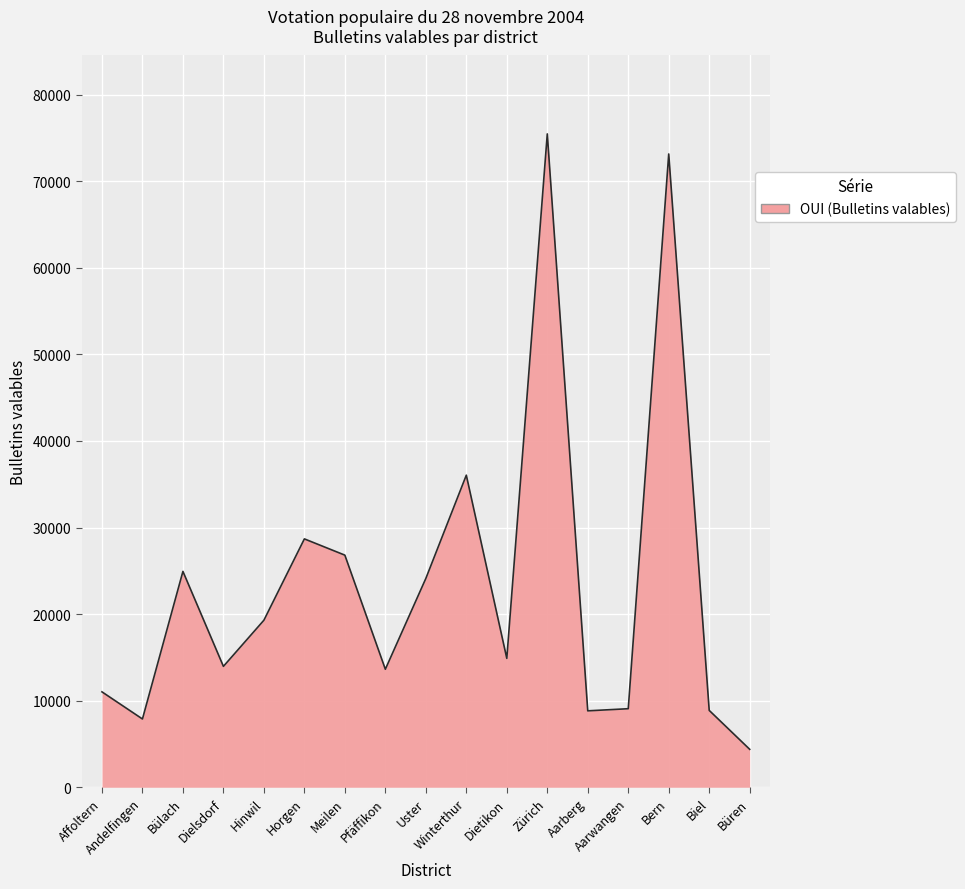

What is the approximate value at Winterthur, to the nearest 100?

36000